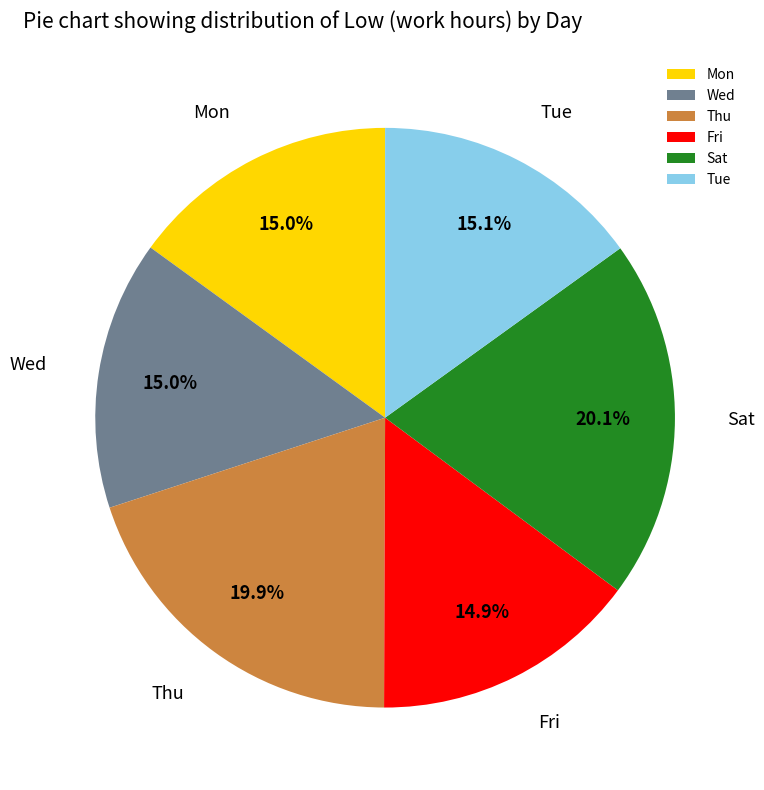

How many slices are in this pie chart?

6